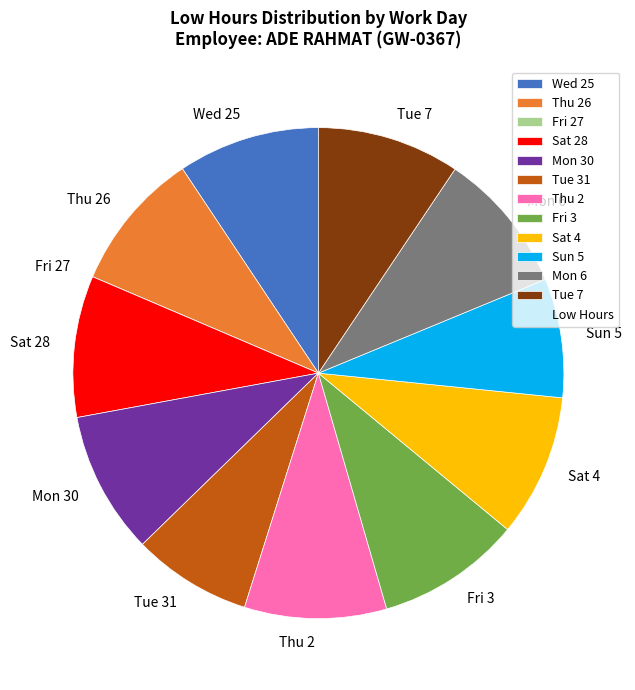

Is the sum of Thu 26 and Sat 4 greater than half?

No